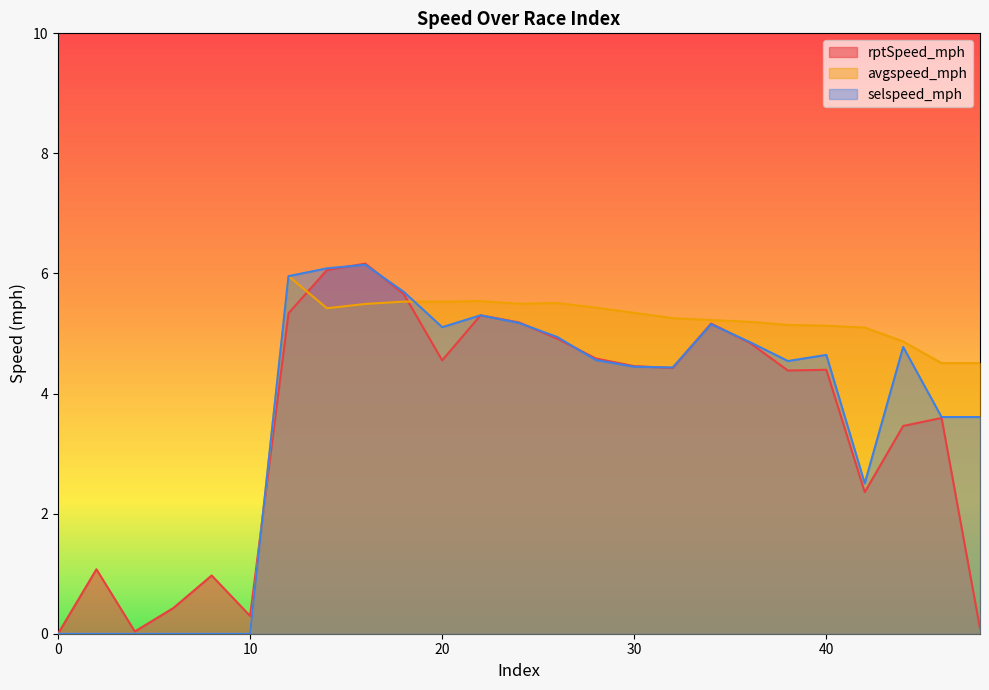

Reading left to right, what are all the values shown in this chart?

rptSpeed_mph: 0.0	1.1	0.0	0.4	1.0	0.3	5.3	6.1	6.2	5.7	4.6	5.3	5.2	4.9	4.6	4.5	4.4	5.2	4.8	4.4	4.4	2.4	3.5	3.6	0.1
avgspeed_mph: 0.0	0.0	0.0	0.0	0.0	0.0	6.0	5.4	5.5	5.5	5.5	5.5	5.5	5.5	5.4	5.3	5.3	5.2	5.2	5.1	5.1	5.1	4.9	4.5	4.5
selspeed_mph: 0.0	0.0	0.0	0.0	0.0	0.0	6.0	6.1	6.1	5.7	5.1	5.3	5.2	4.9	4.6	4.4	4.4	5.2	4.9	4.5	4.6	2.5	4.8	3.6	3.6